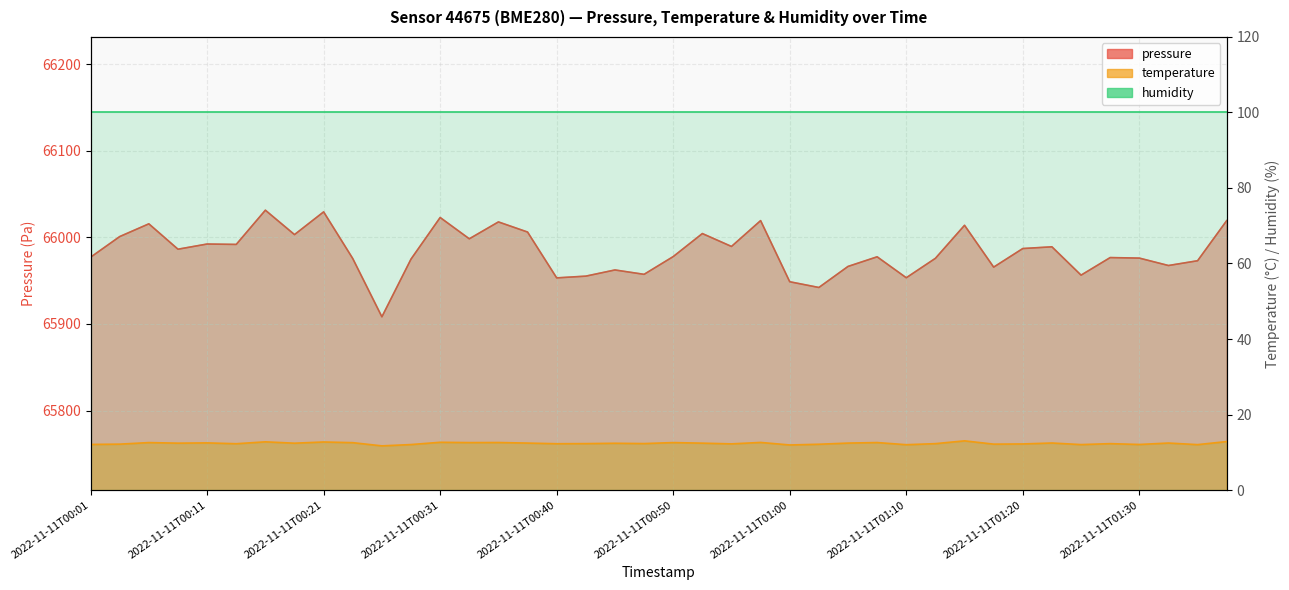

How many values in the pressure series are below 65977?

19